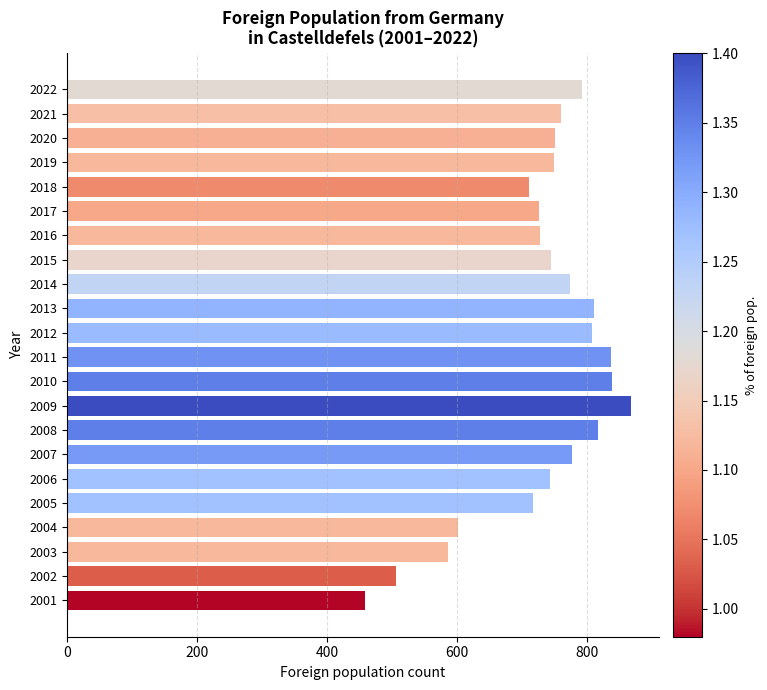

What is the ratio of the value at 2001 to the value at 2004?

0.8